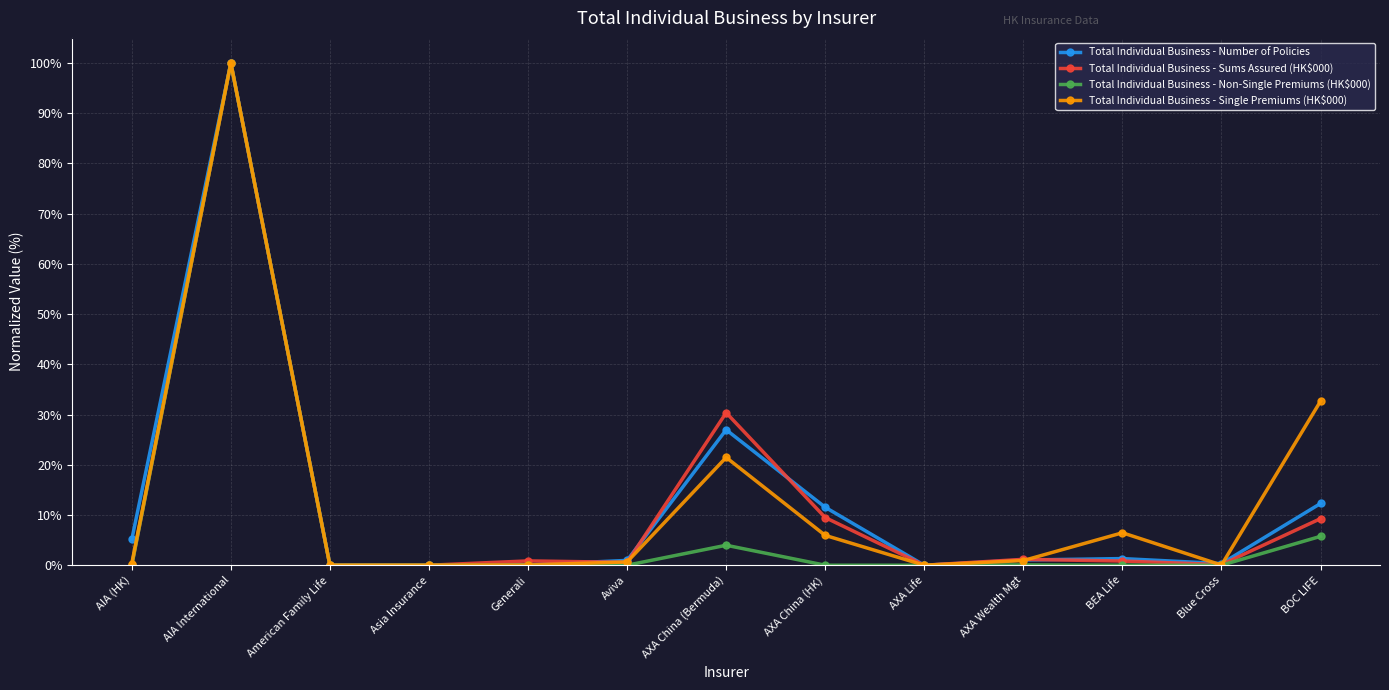

How many lines are shown in the chart?

4